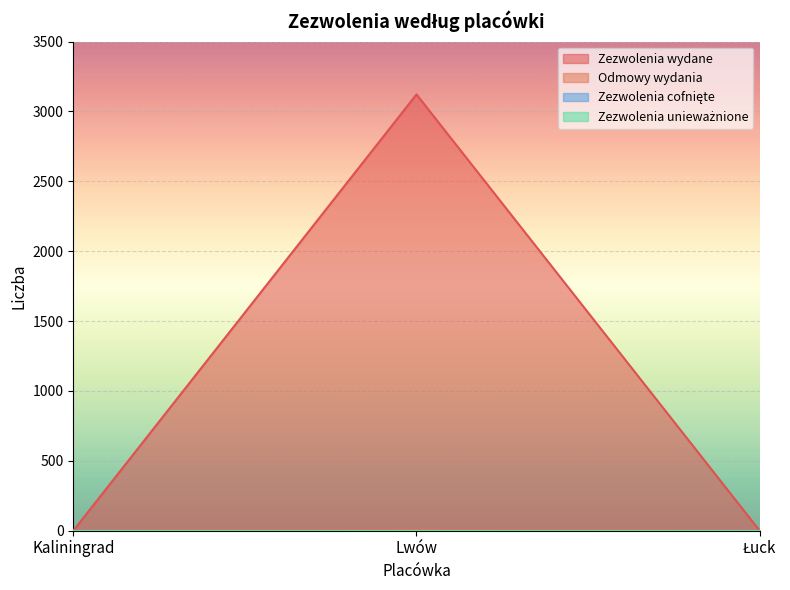

The value of Odmowy wydania at Kaliningrad is 0. True or false?

True